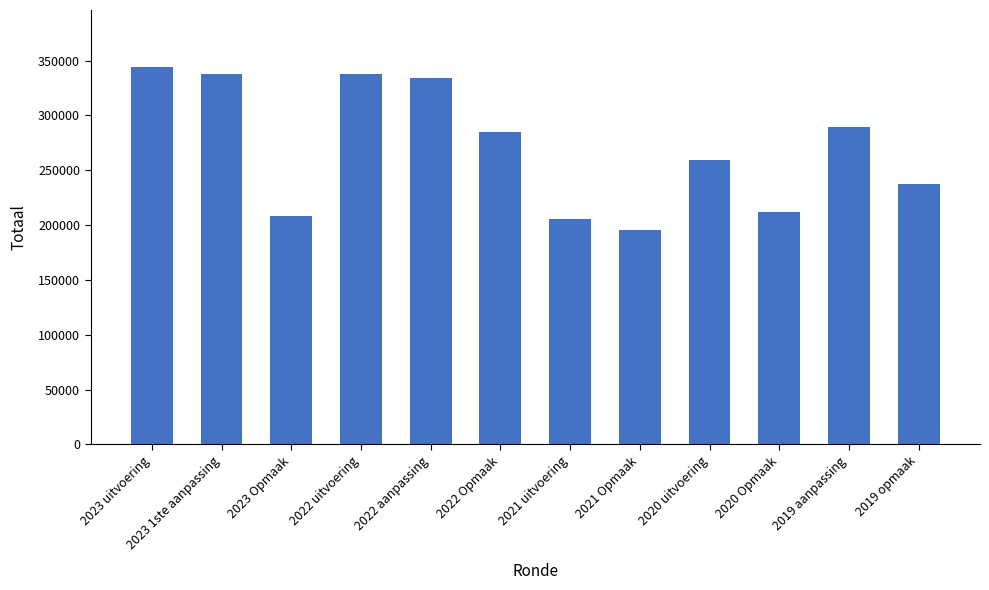

True or false: the data shows 86077 at 2021 uitvoering.

False